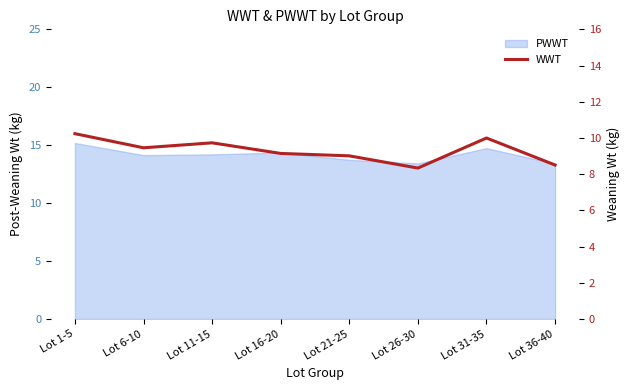

What is the label of the 6th point from the right?

Lot 11-15